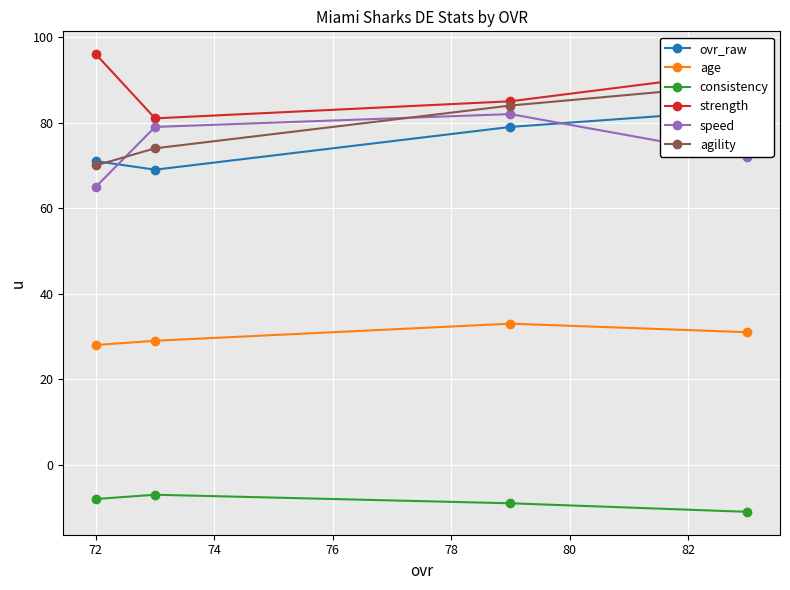

How many values in the age series are below 31?

2